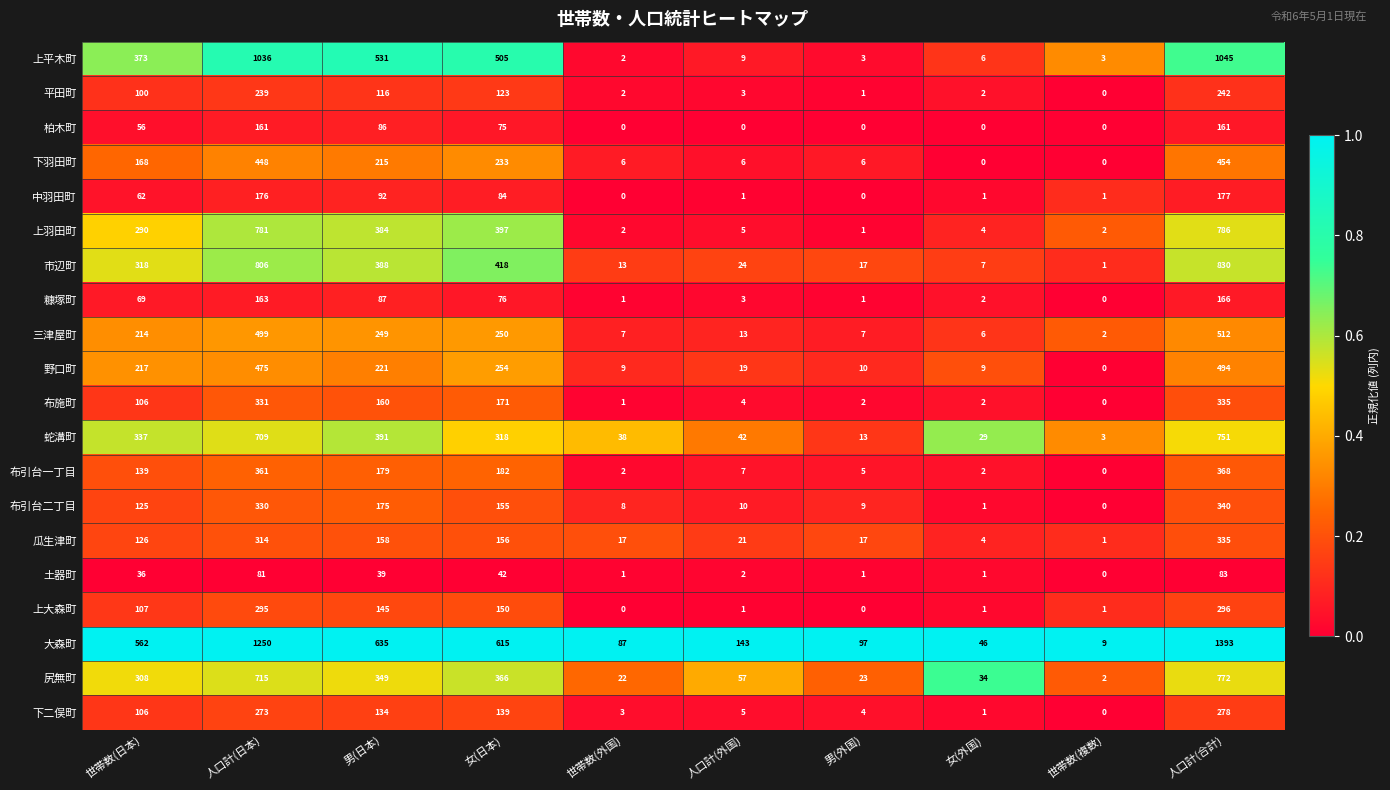

The 下羽田町 series shows 748 at 人口計(日本). True or false?

False